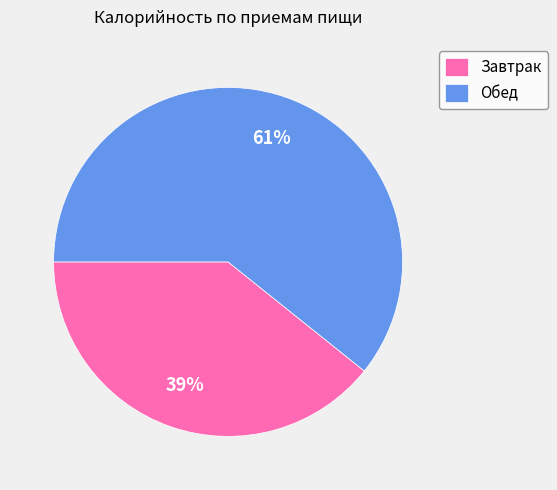

Which category has the smallest portion of the pie?

Завтрак